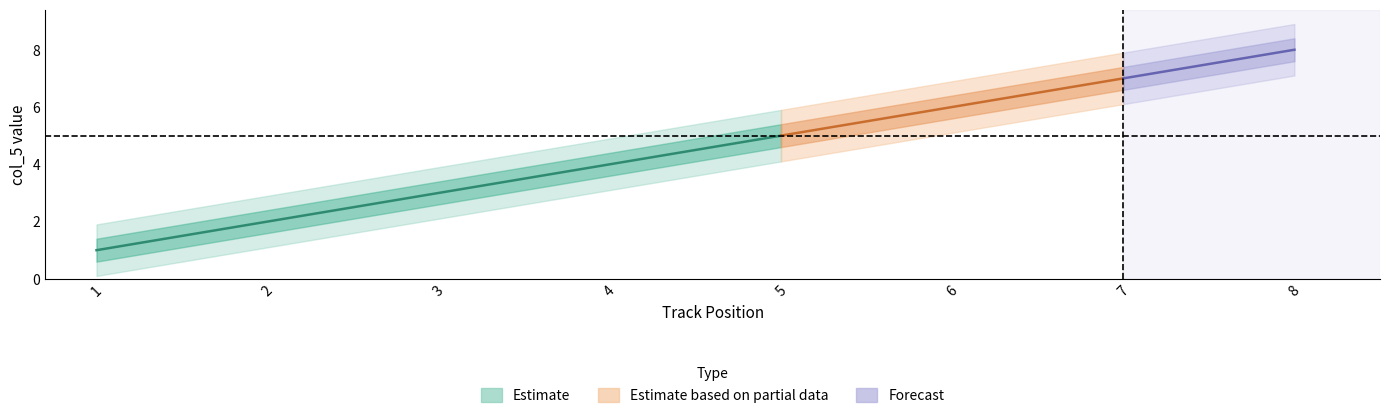

How many lines are shown in the chart?

3